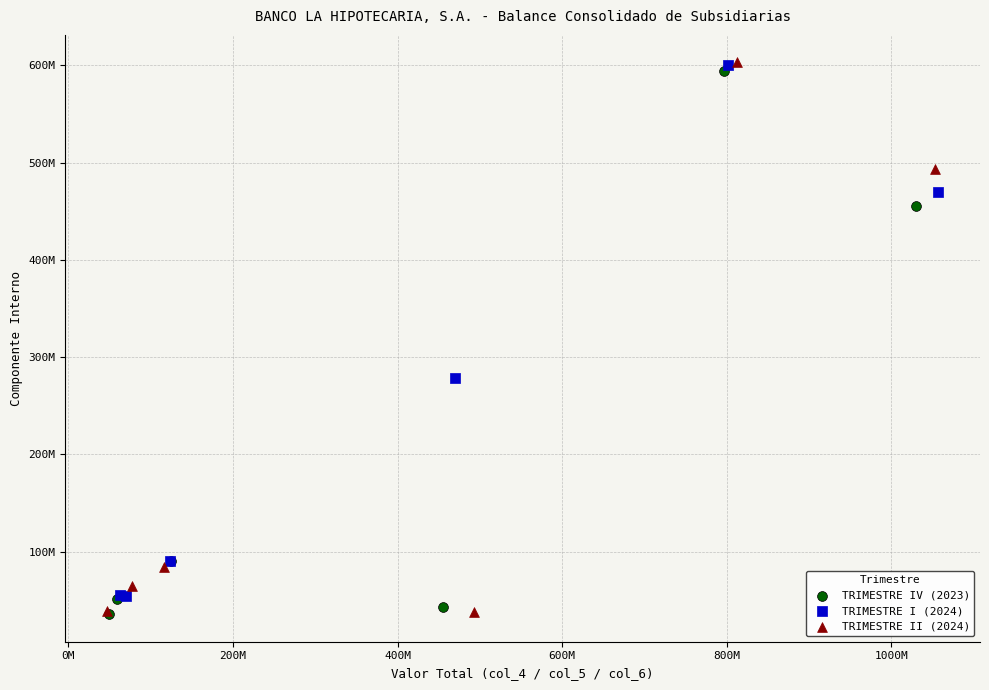

What are all the series names shown in the legend?

TRIMESTRE IV (2023), TRIMESTRE I (2024), TRIMESTRE II (2024)